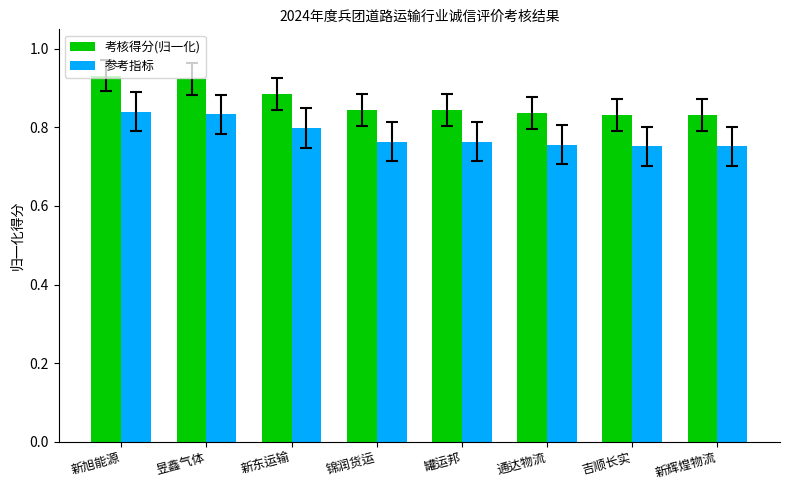

Count the 参考指标 values in the range 0 to 1.

8